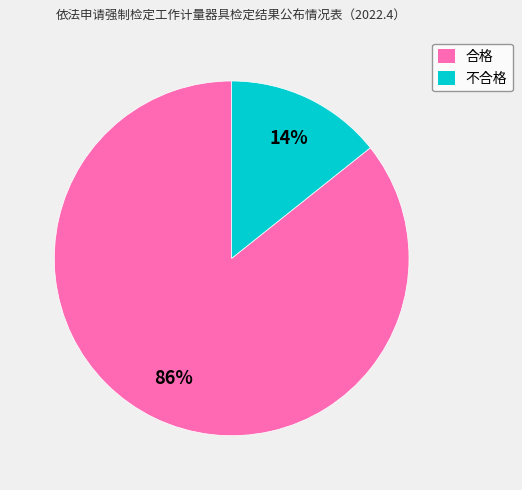

What is the largest slice in the pie chart?

合格